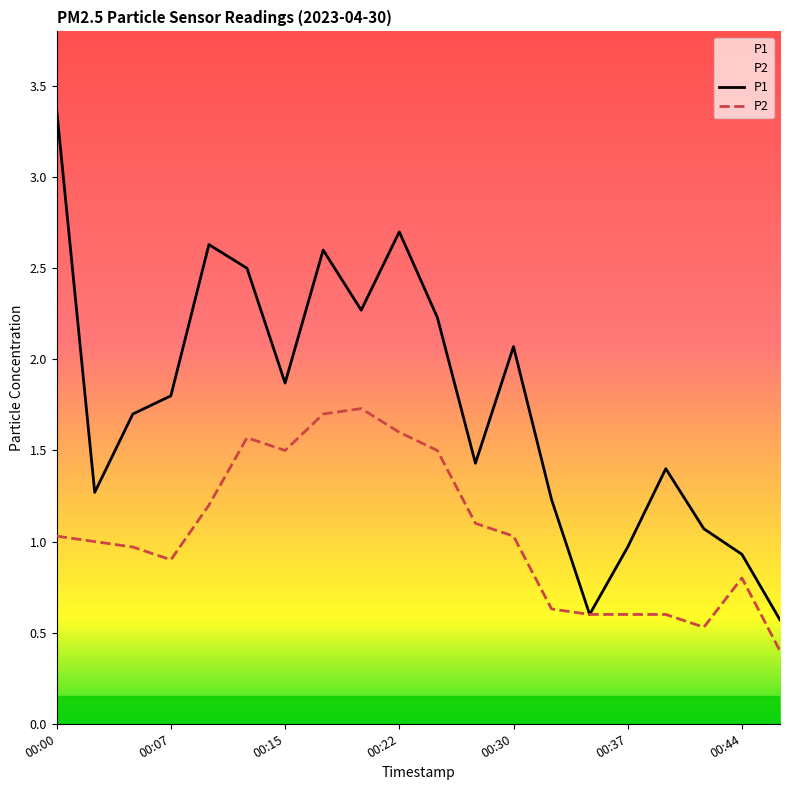

At which label does P2 first exceed 1?

00:00